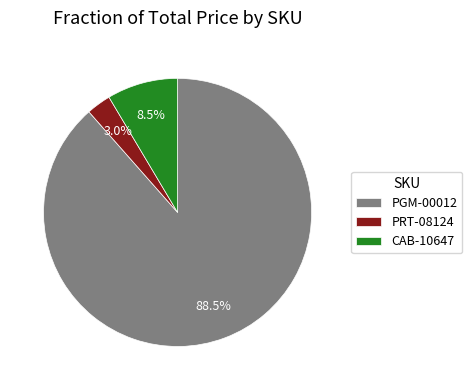

Is there a majority slice in this chart?

Yes